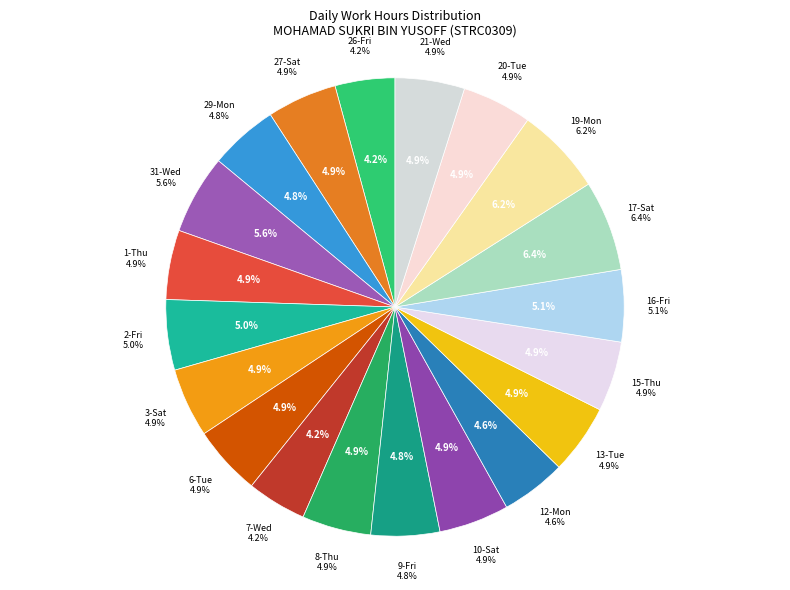

To the nearest percent, what portion does 17-Sat represent?

6%